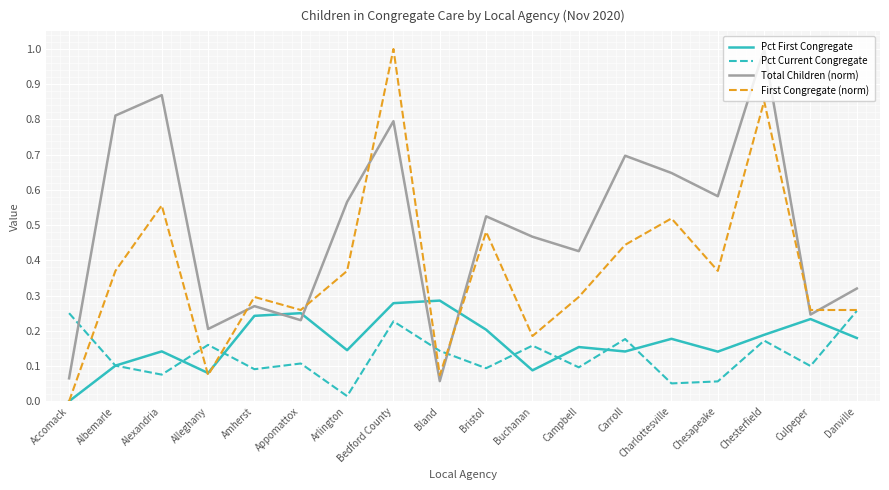

The value of First Congregate (norm) at Culpeper is 0.1. True or false?

False